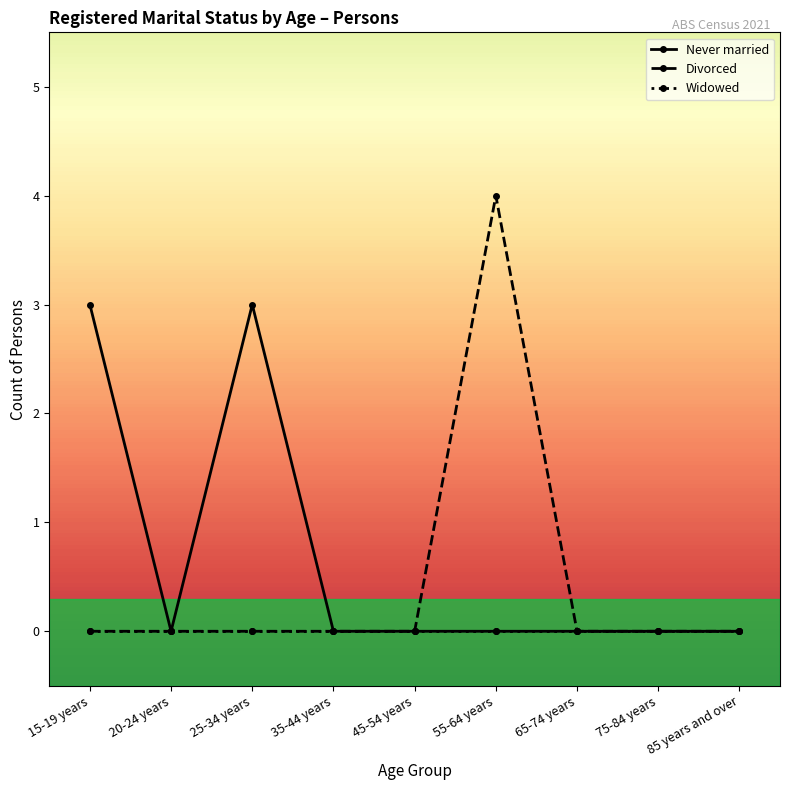

The Never married series shows 0 at 35-44 years. True or false?

True